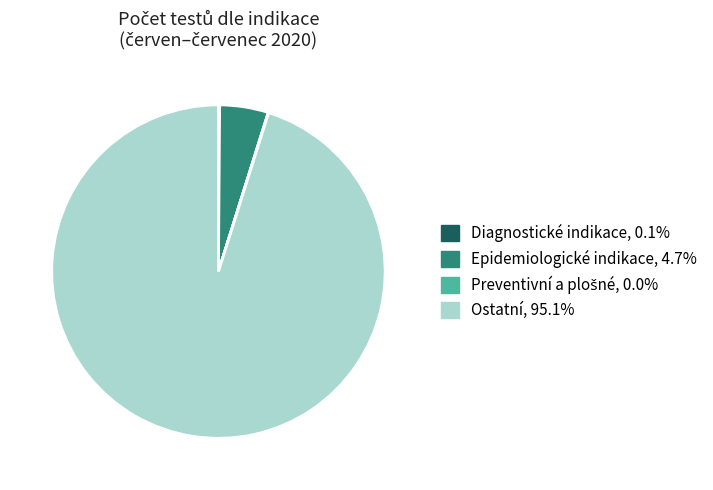

Does any single category account for the majority?

Yes